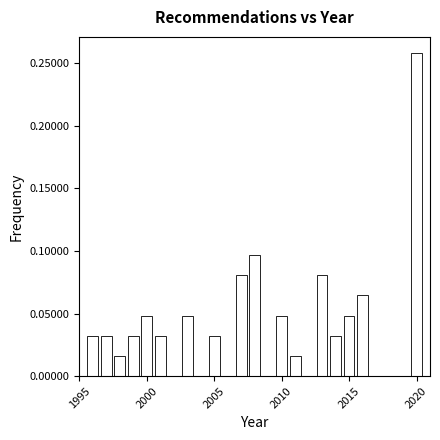

Read against the x-axis, roughly where is the centre of the tallest bar?

2020.0